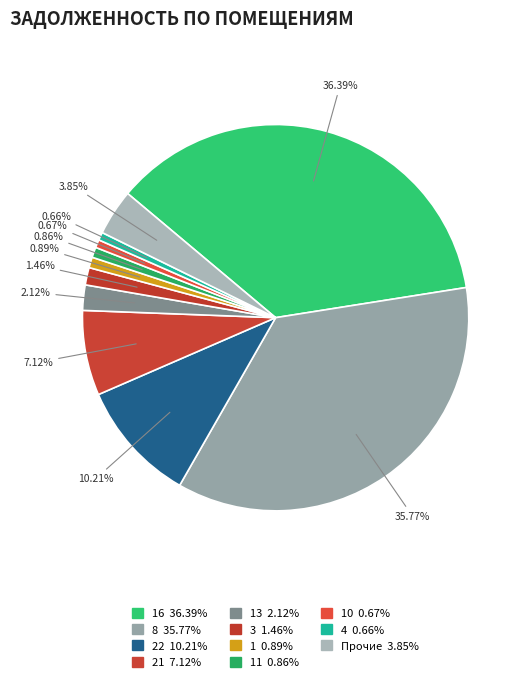

What is the largest slice in the pie chart?

16